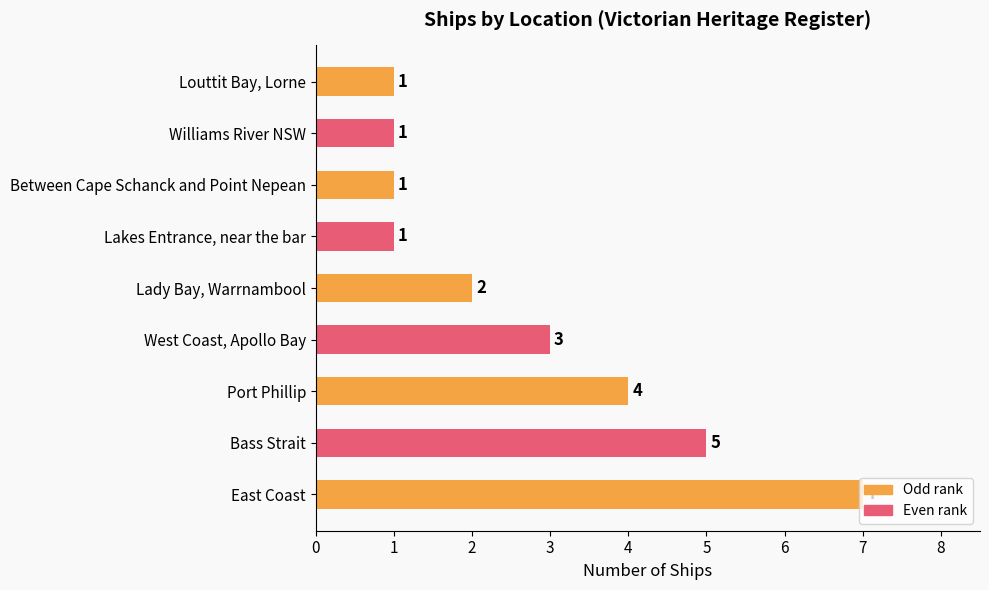

How many values are below 2?

4